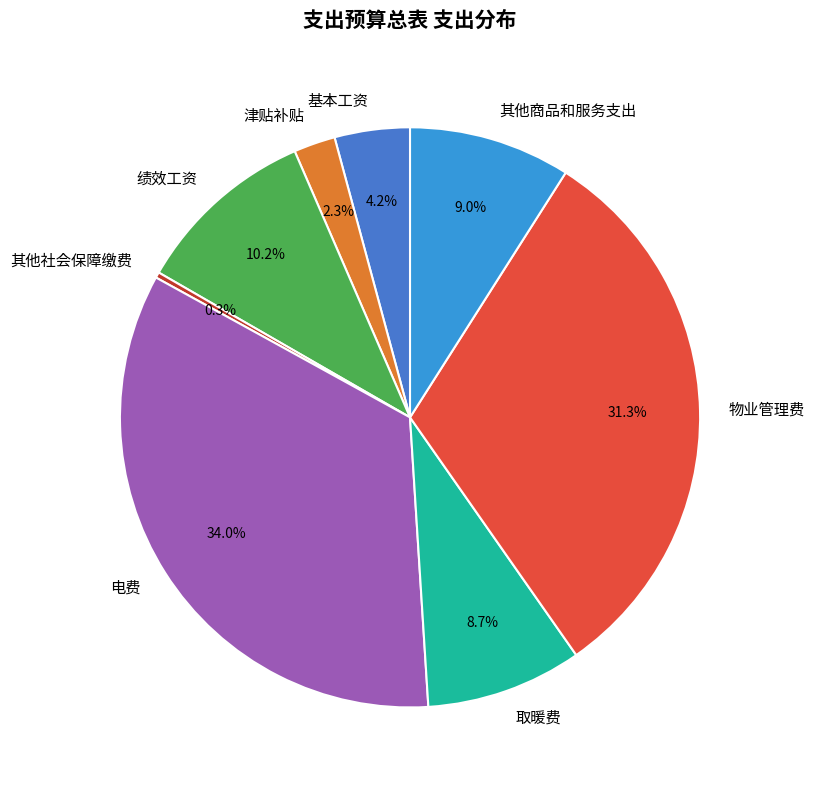

How many slices are in this pie chart?

8